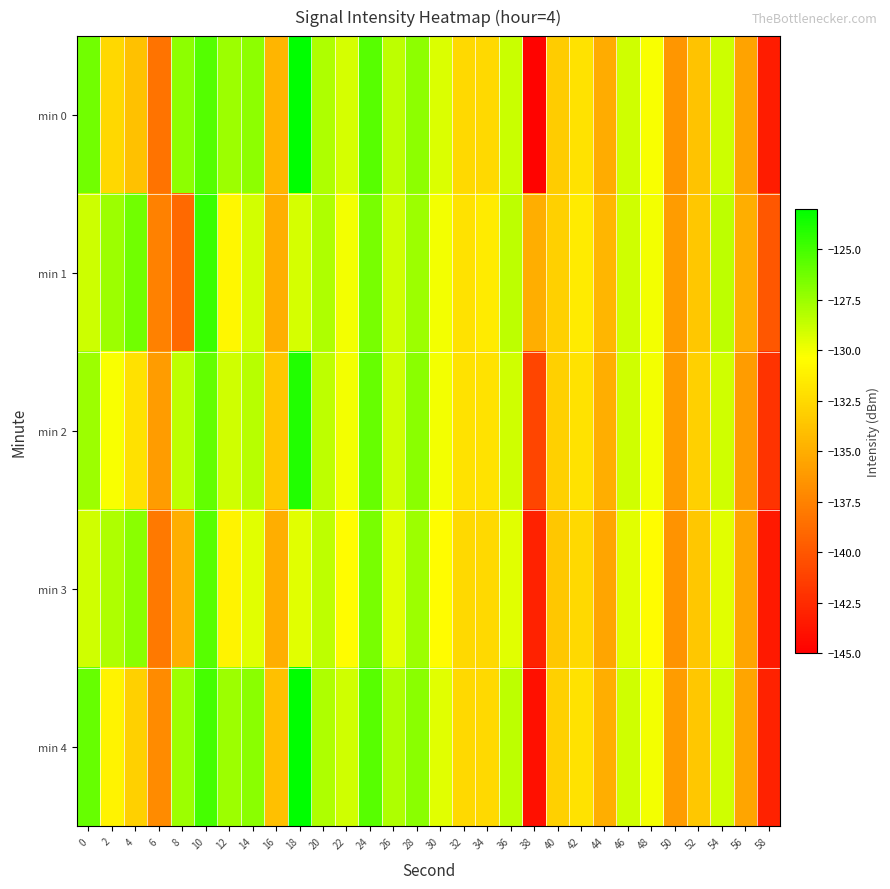

What is the maximum value shown in the chart?

-123.0